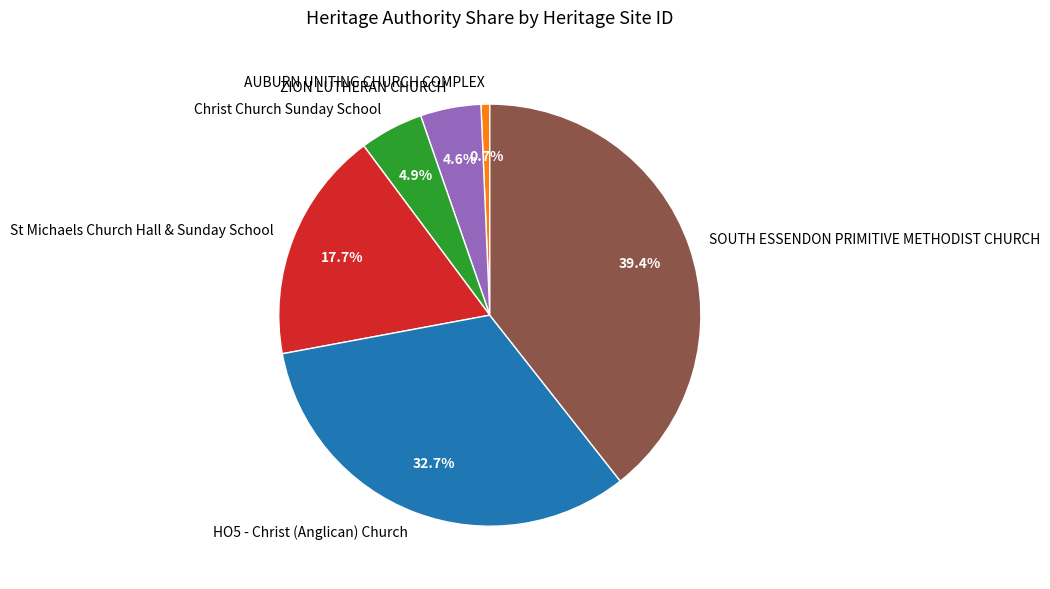

True or false: St Michaels Church Hall & Sunday School accounts for 26% of the total.

False